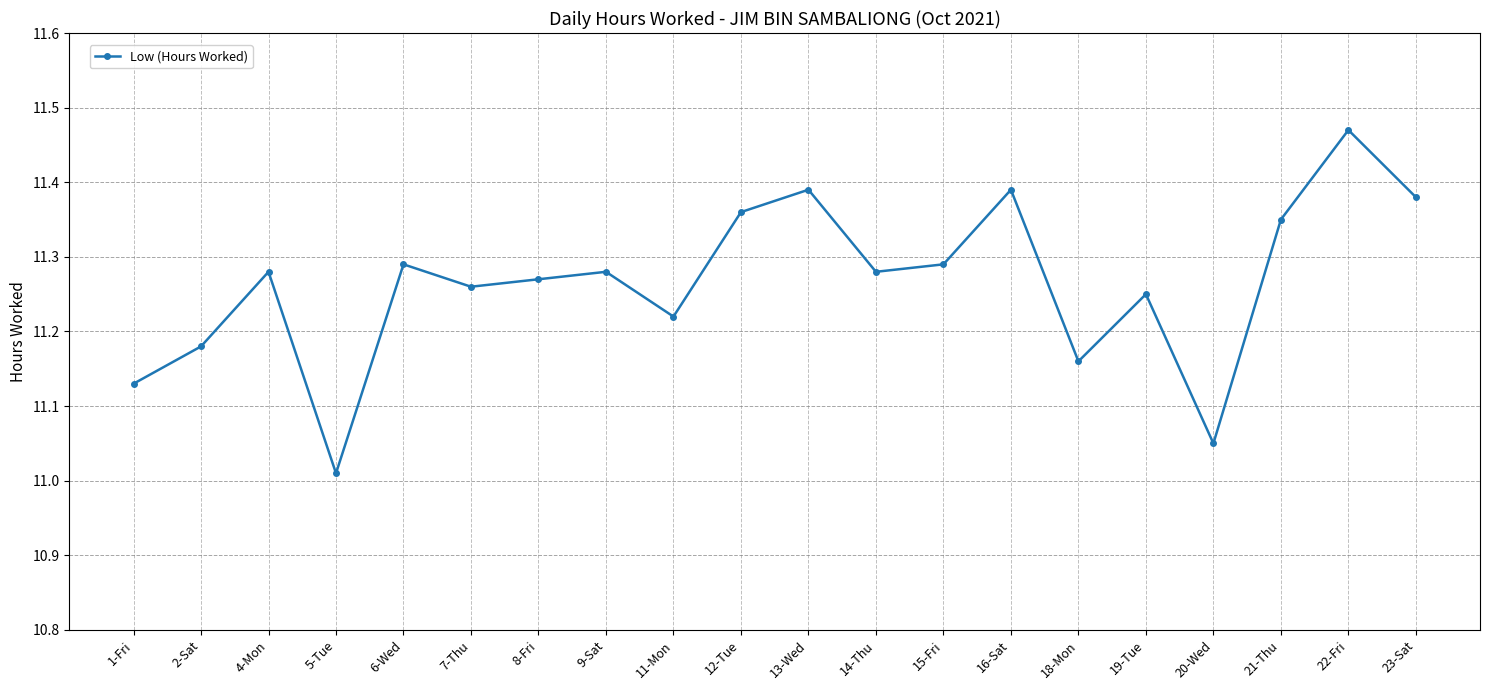

The chart shows a value of 5.6 at 12-Tue. True or false?

False